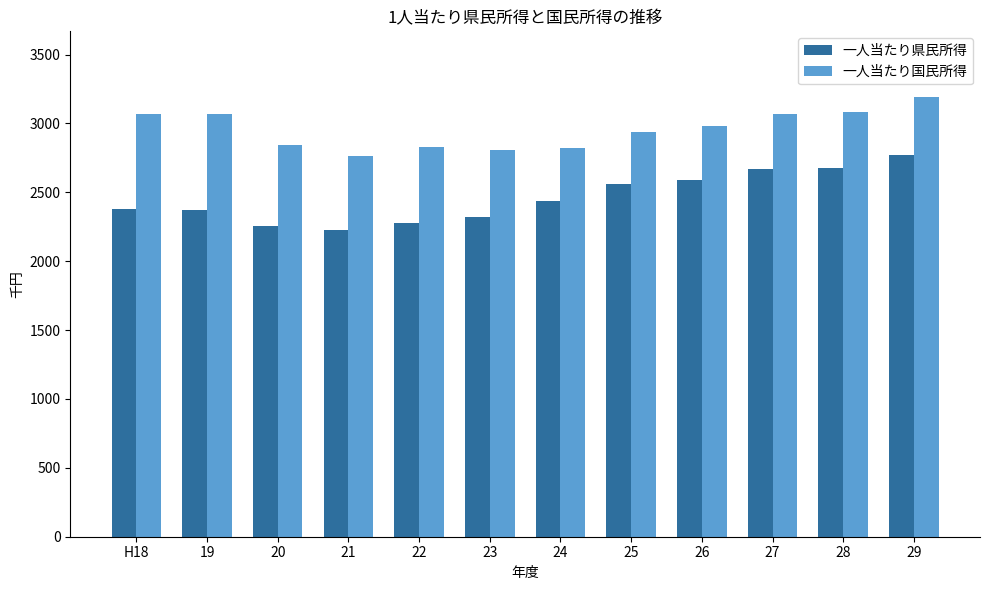

What is the maximum value shown in the chart?

3190